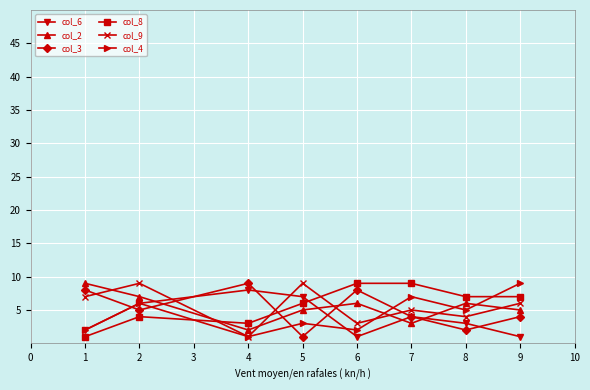

At which label does col_4 reach its peak?

9